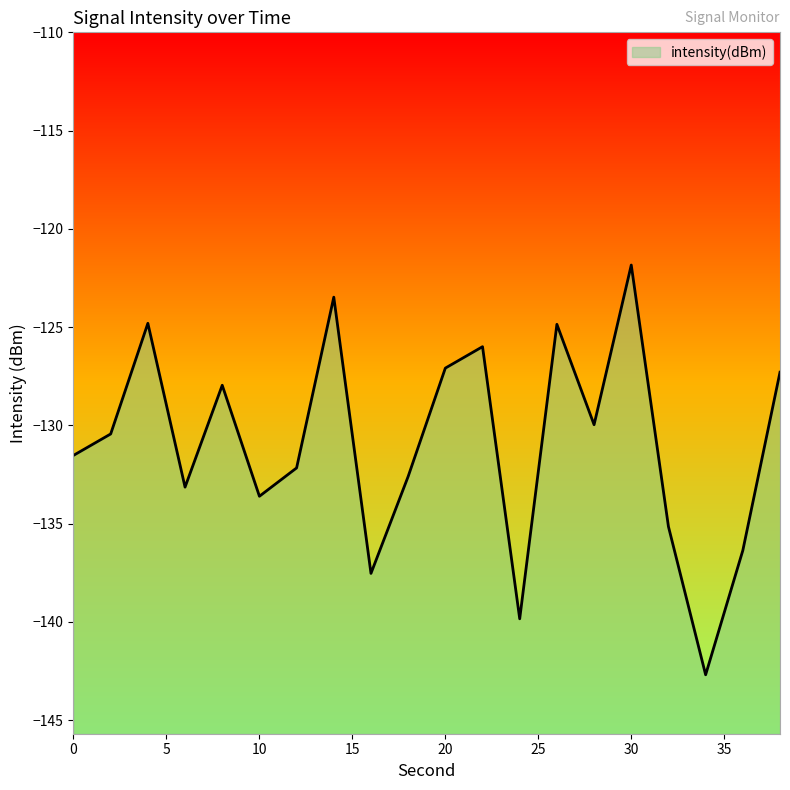

List the labels in order of value, smallest first.

34, 24, 16, 36, 32, 10, 6, 18, 12, 0, 2, 28, 8, 38, 20, 22, 26, 4, 14, 30